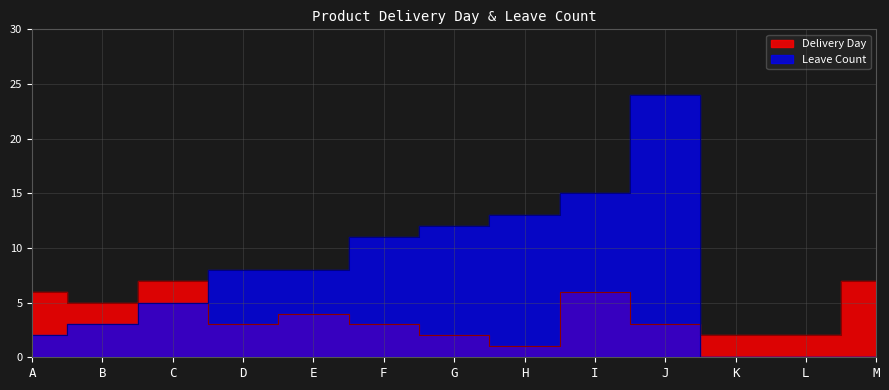

What is the value of the Delivery Day point at the 1st from the left?

6